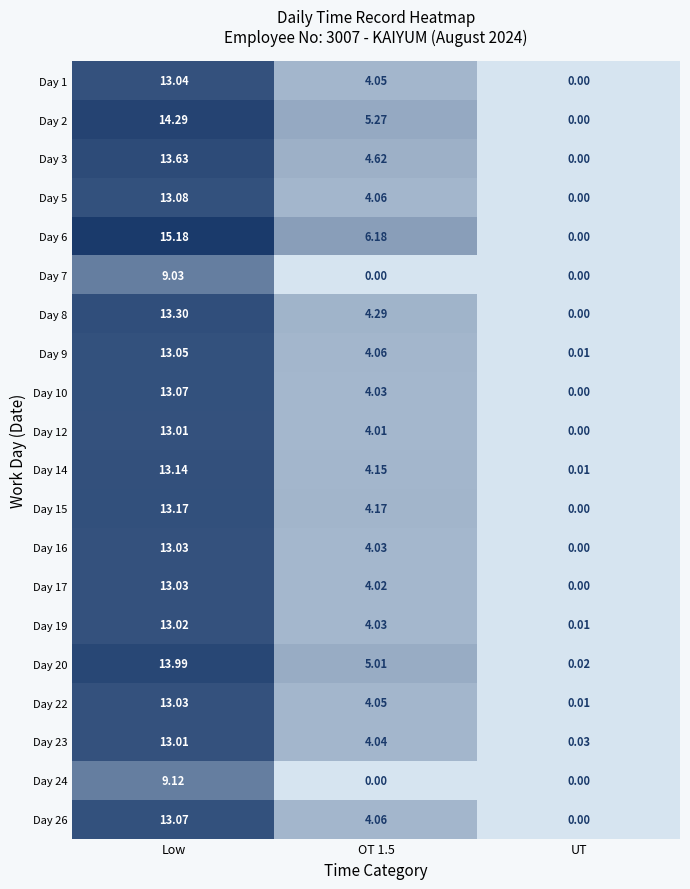

Is the value of Day 3 at Low greater than the value of Day 1 at Low?

Yes